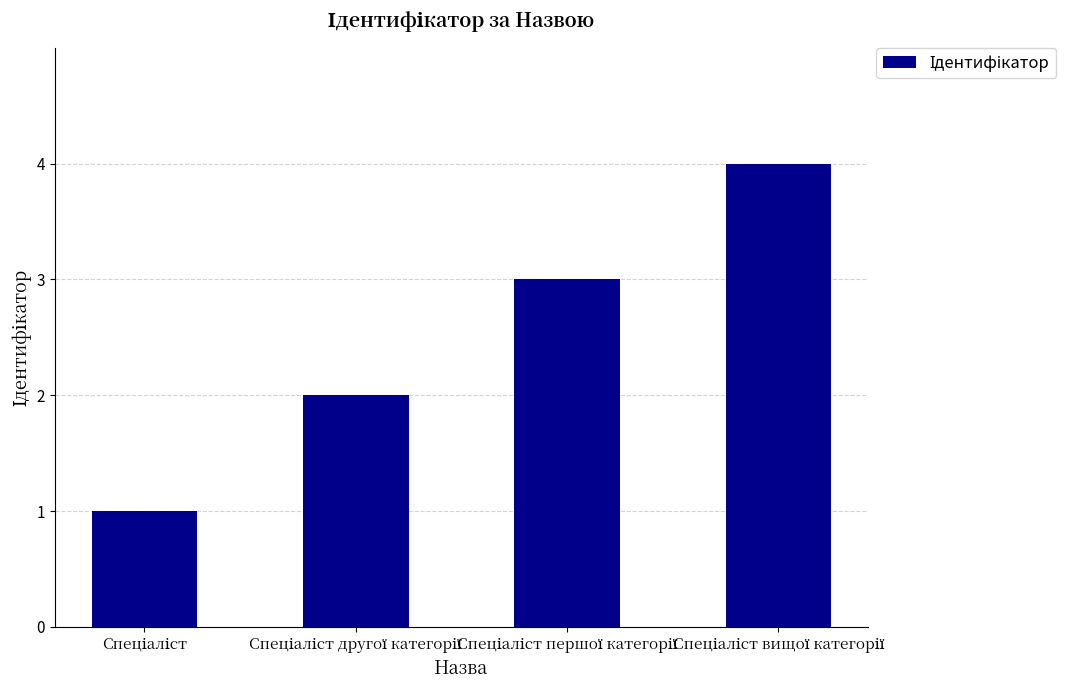

Reading right to left, list all the values displayed in this chart.

4	3	2	1